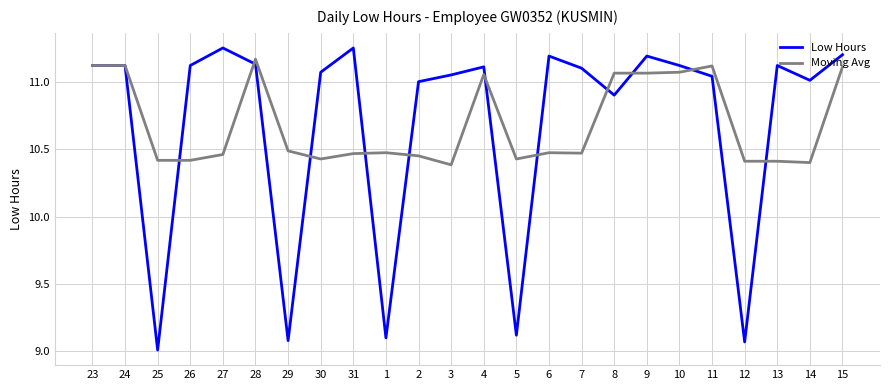

Which series has the largest range (max minus min)?

Low Hours